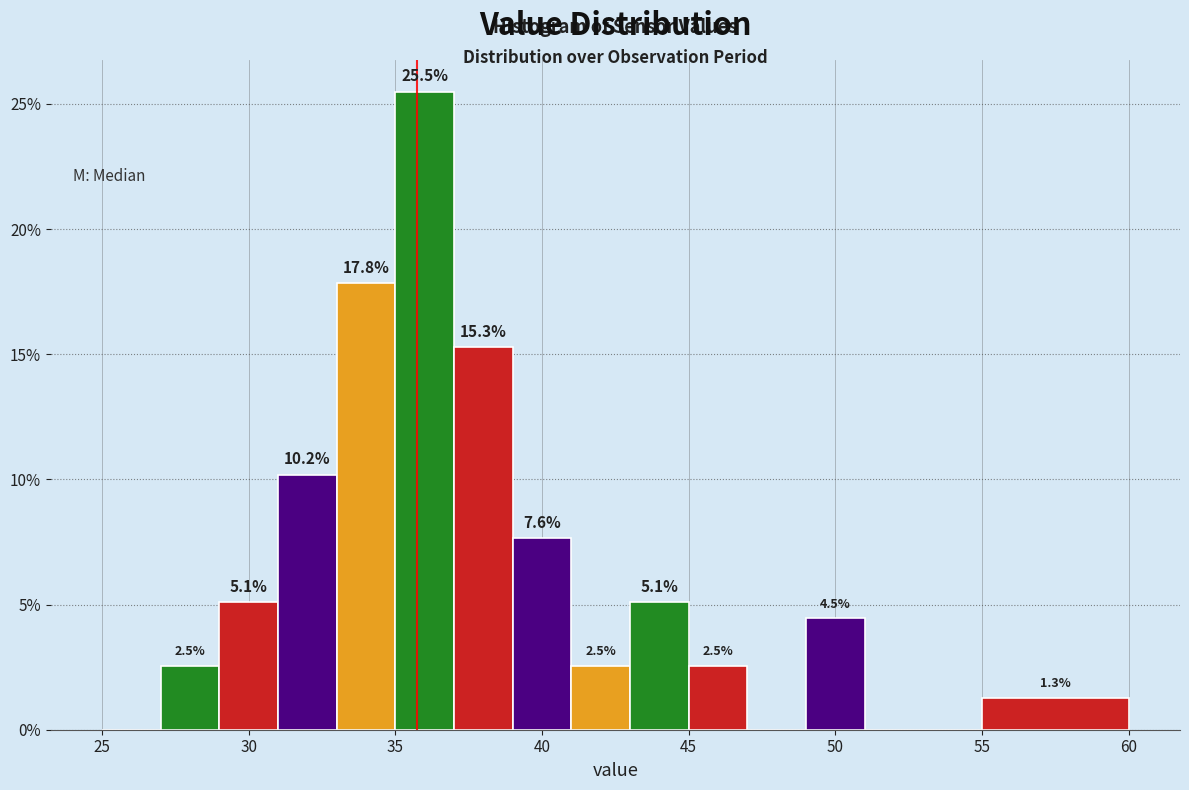

Which range on the x-axis has the tallest bar?

35 to 37